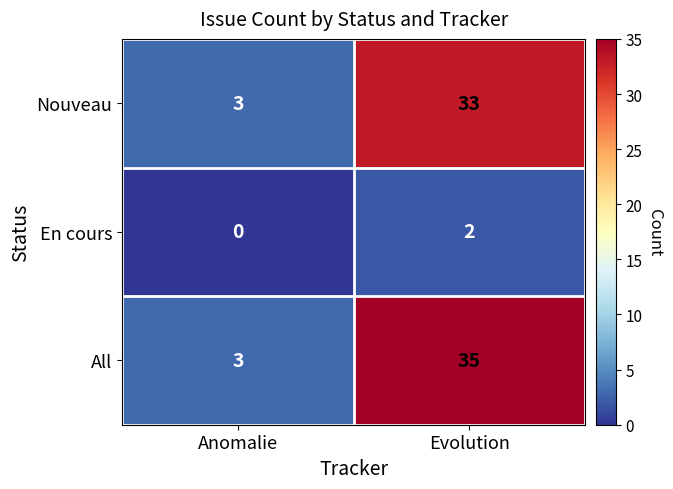

What is the difference between the maximum and minimum values in the All series?

32